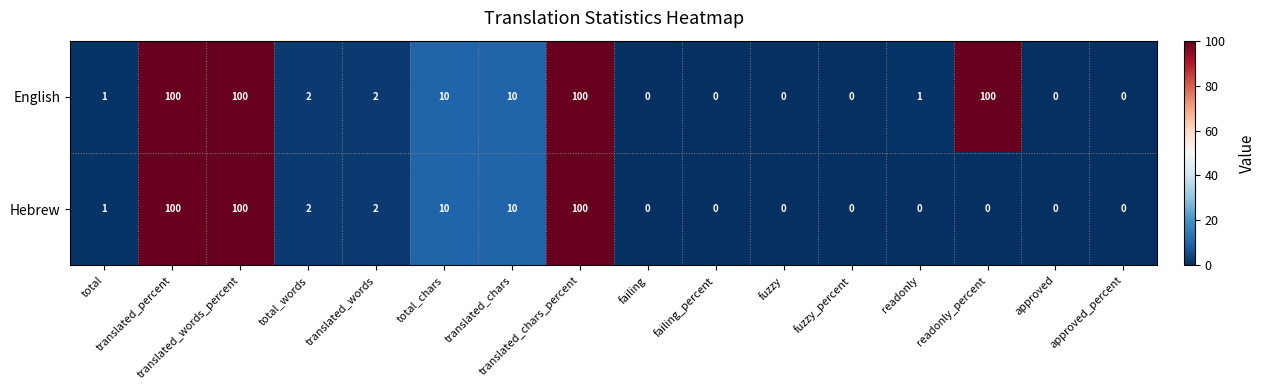

What is the maximum value for English?

100